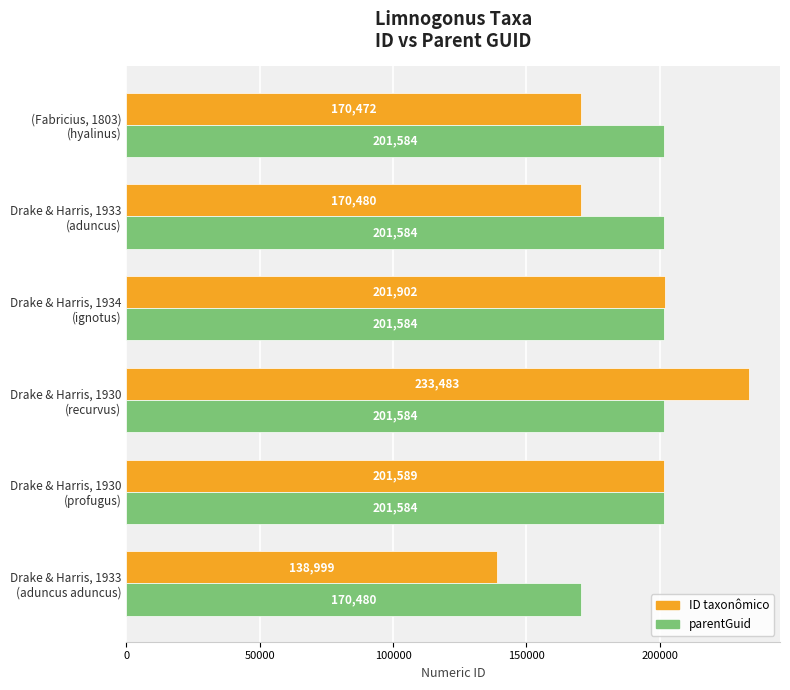

Rank the series by their average value, from highest to lowest.

parentGuid, ID taxonômico